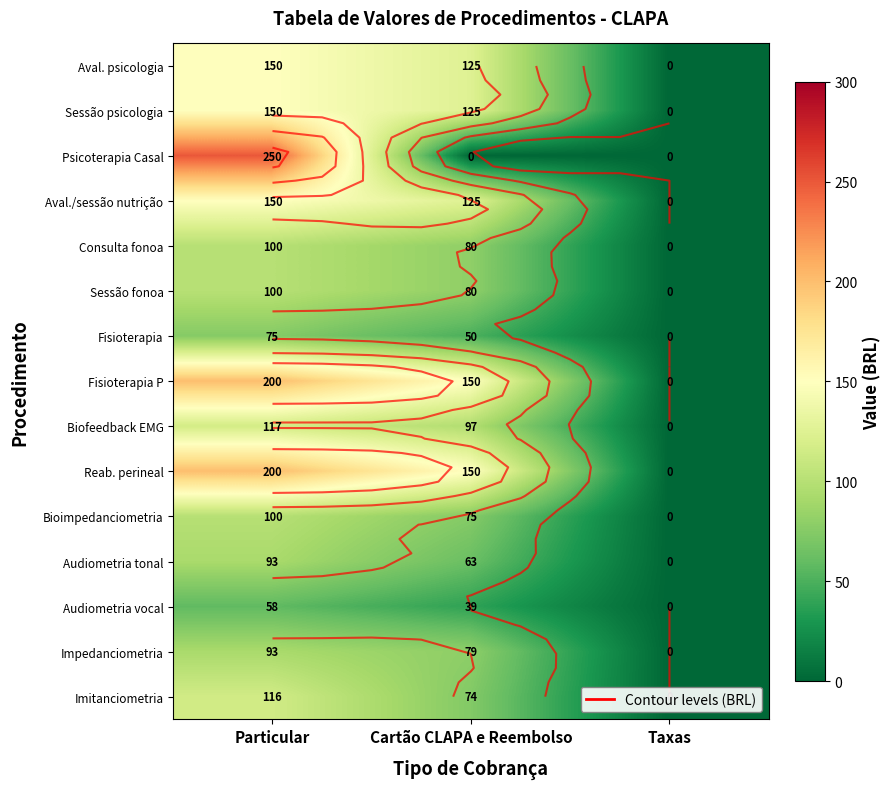

The Consulta fonoa series shows 131.5 at Cartão CLAPA e Reembolso. True or false?

False